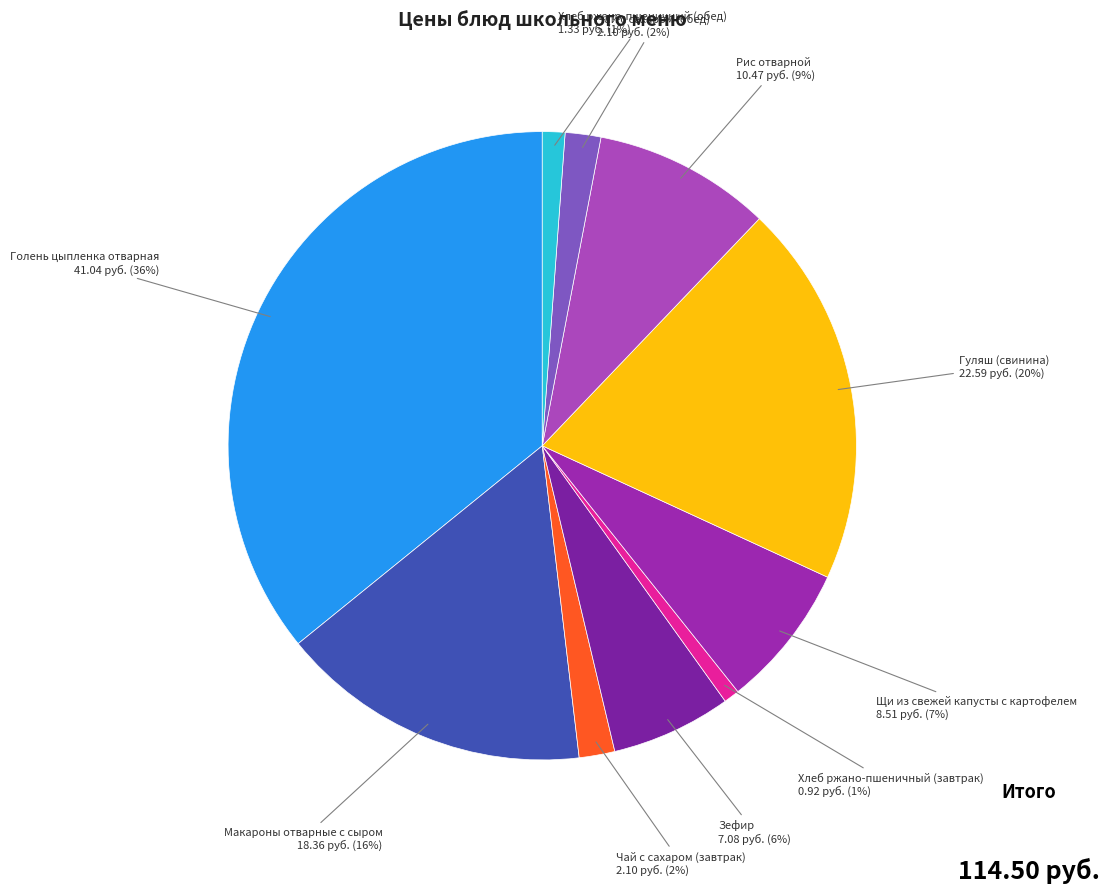

Is there a majority slice in this chart?

No